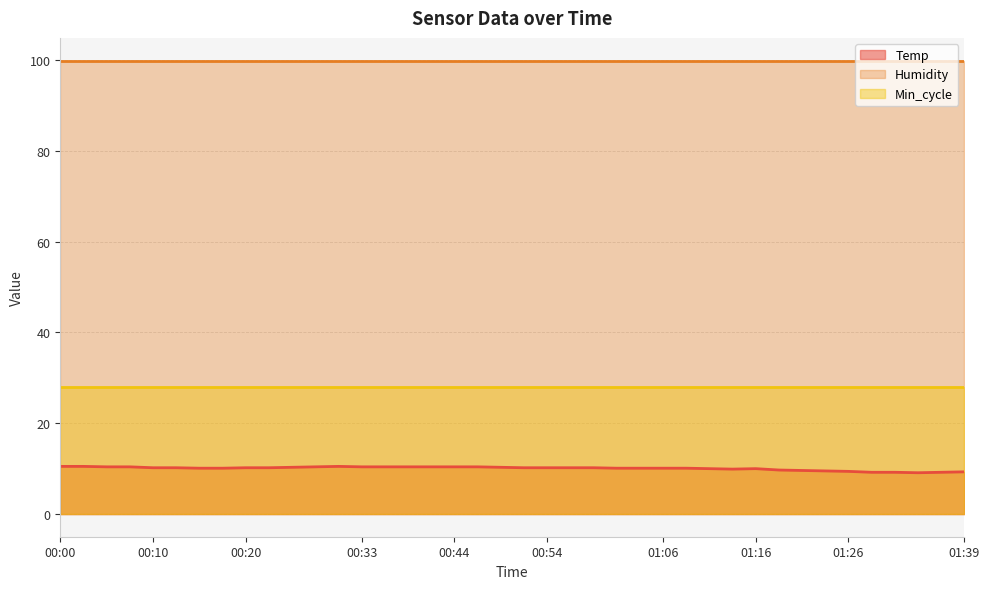

True or false: Min_cycle has more than 2 points higher than both neighbors.

False